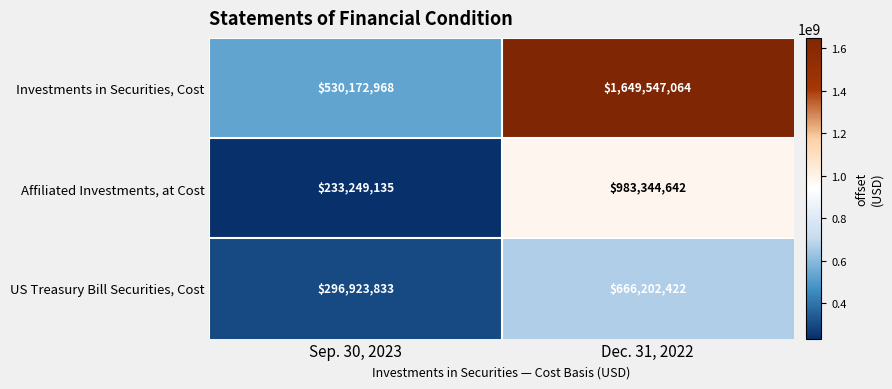

What is the difference between the US Treasury Bill Securities, Cost values at Dec. 31, 2022 and Sep. 30, 2023?

369278589